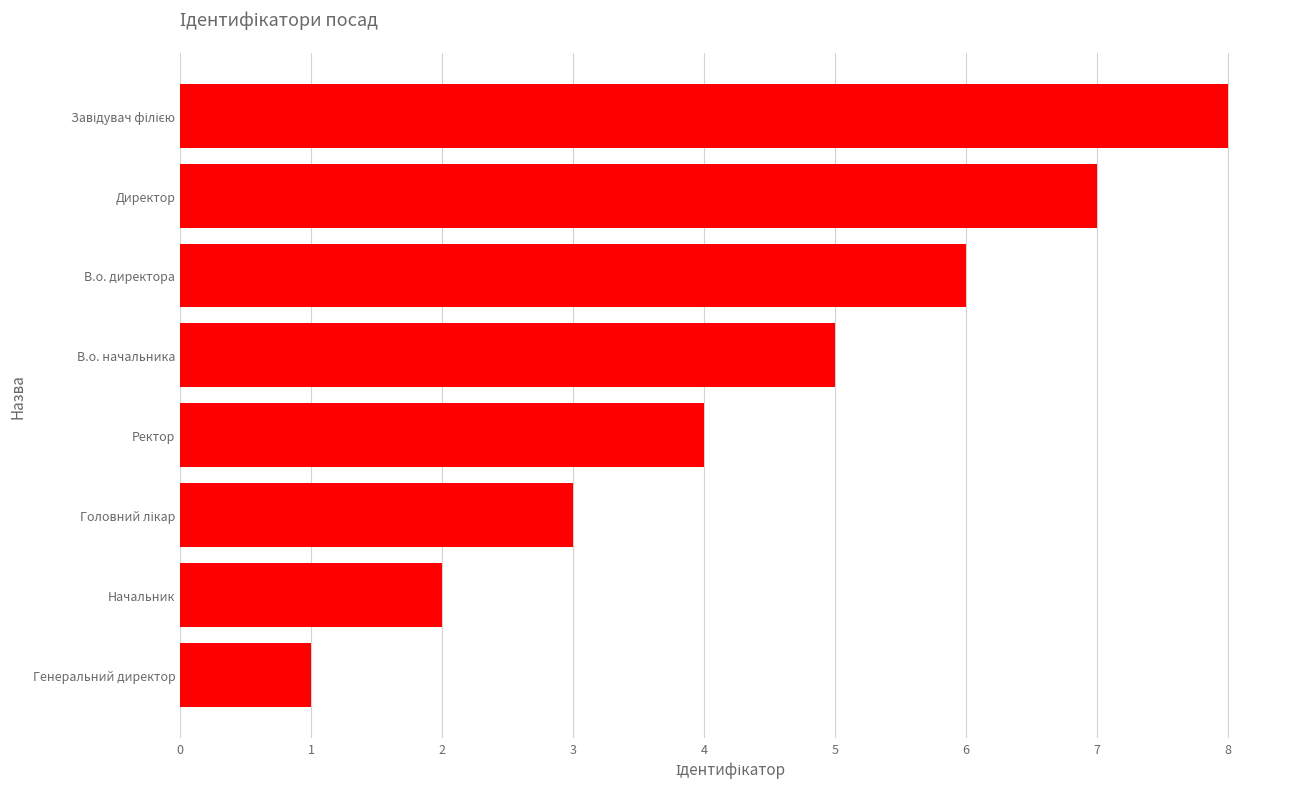

How many data points does each series have?

8